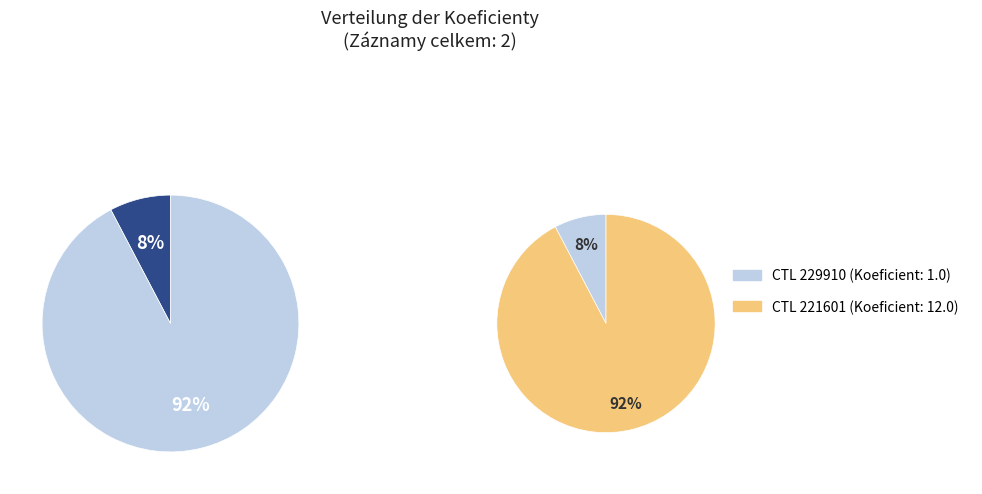

To the nearest percent, what portion does 221601 represent?

92%